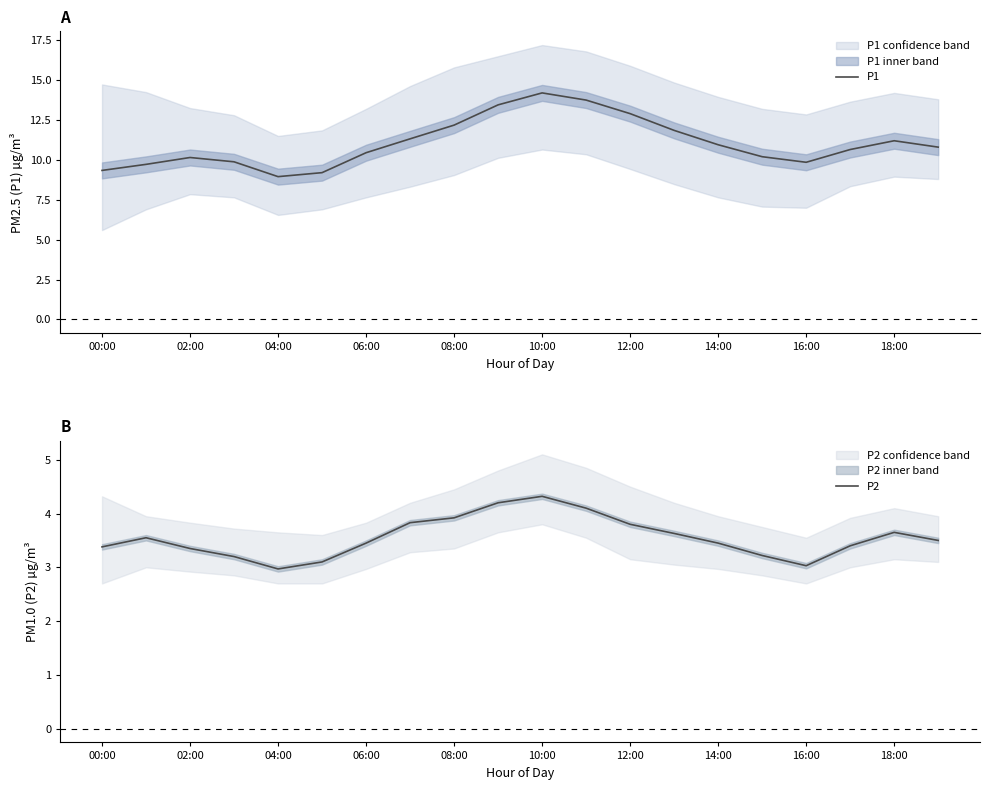

The P1 series shows 15.5 at 15. True or false?

False